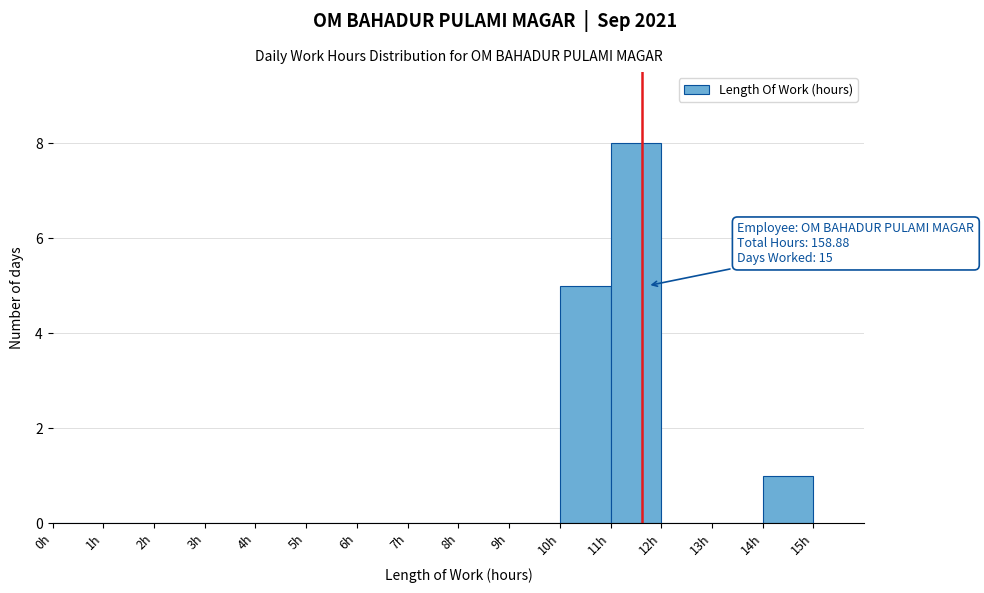

Over which range of the x-axis is the bar tallest?

11 to 12